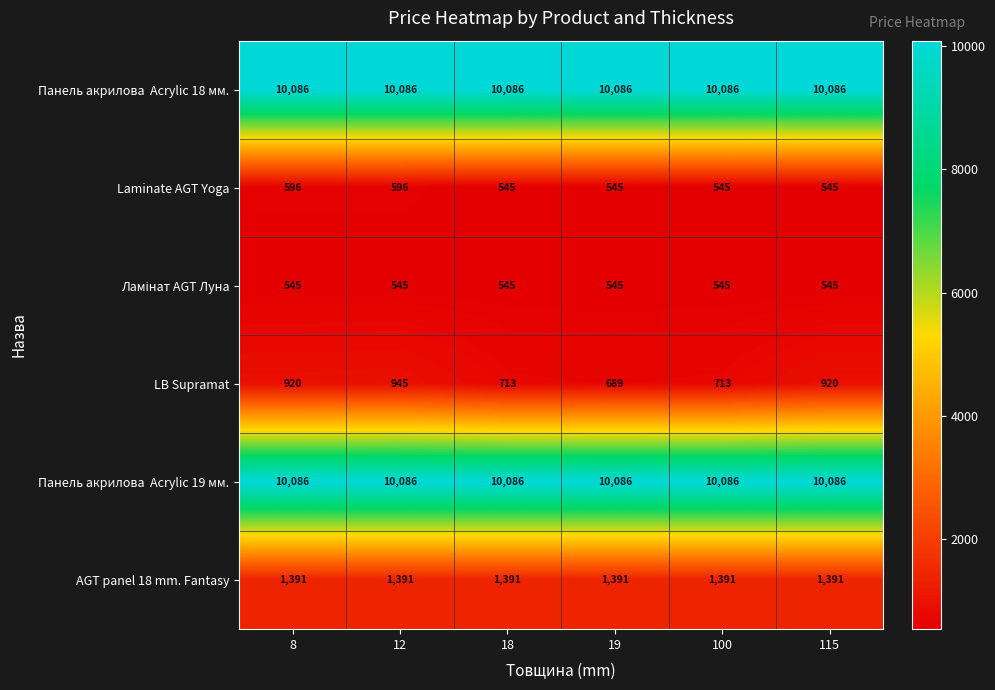

What value does the Laminate AGT Yoga series have at 115?

545